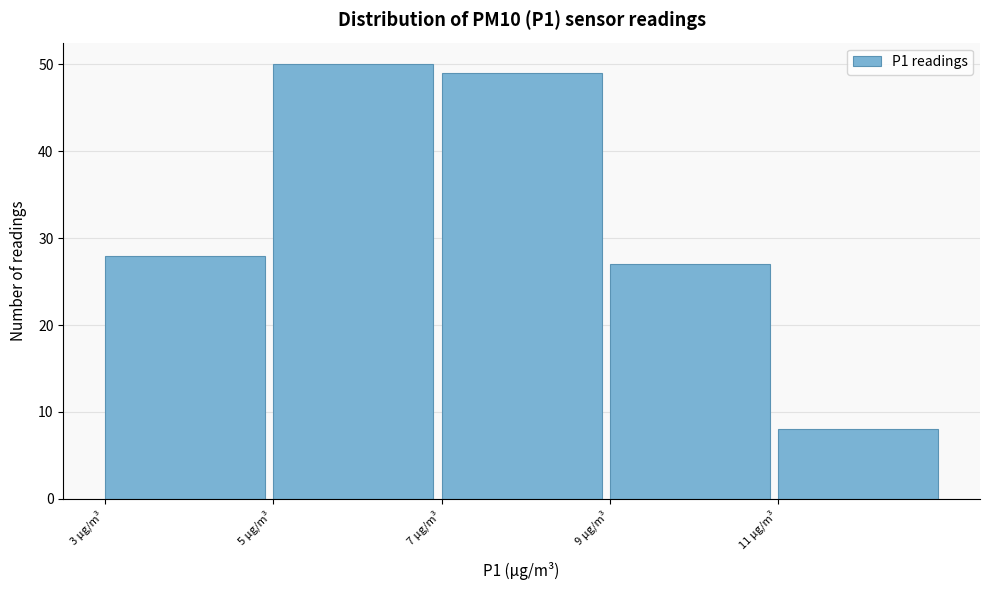

Reading left to right, list every bar in this chart as the range it spans on the x-axis followed by its height. The values are not printed on the chart, so give them approximately, as read against the axis.

3 to 5: 28
5 to 7: 50
7 to 9: 49
9 to 11: 27
11 to 13: 8